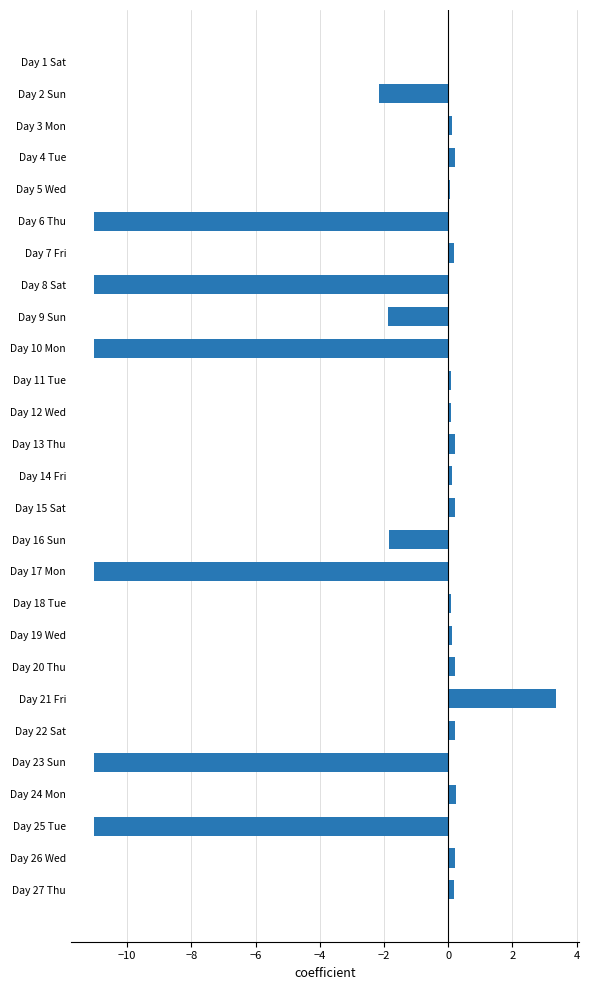

What is the sum of all values?

-66.2